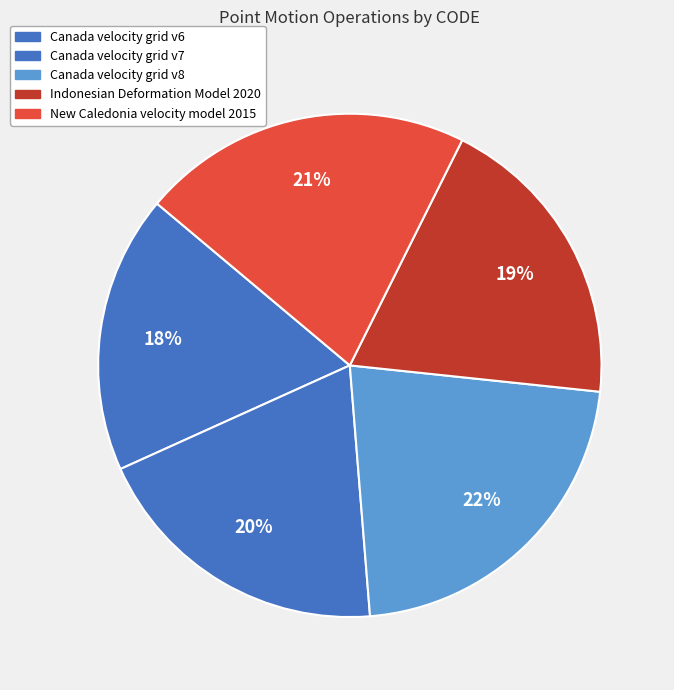

What is the total percentage of Canada velocity grid v6 and Indonesian Deformation Model 2020?

37.2%